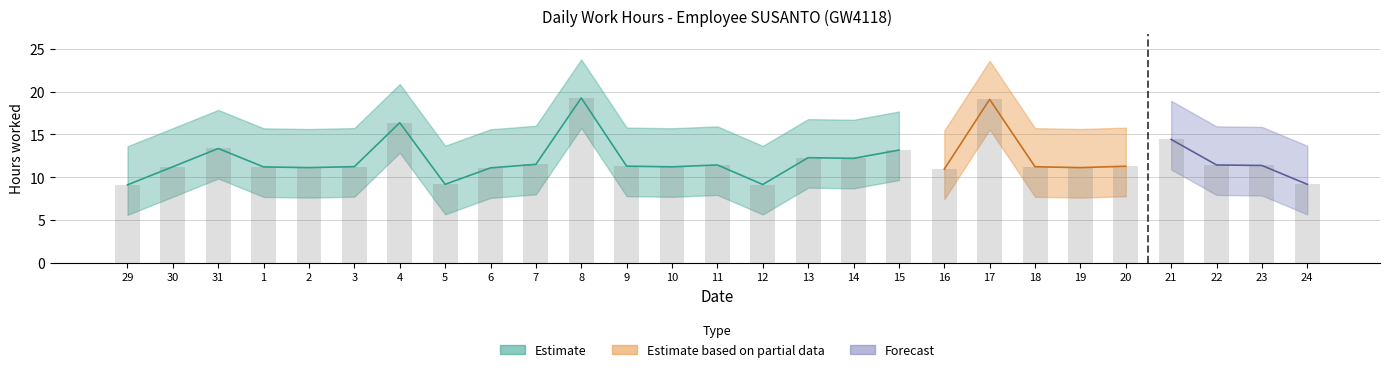

Does the chart contain any negative values?

No